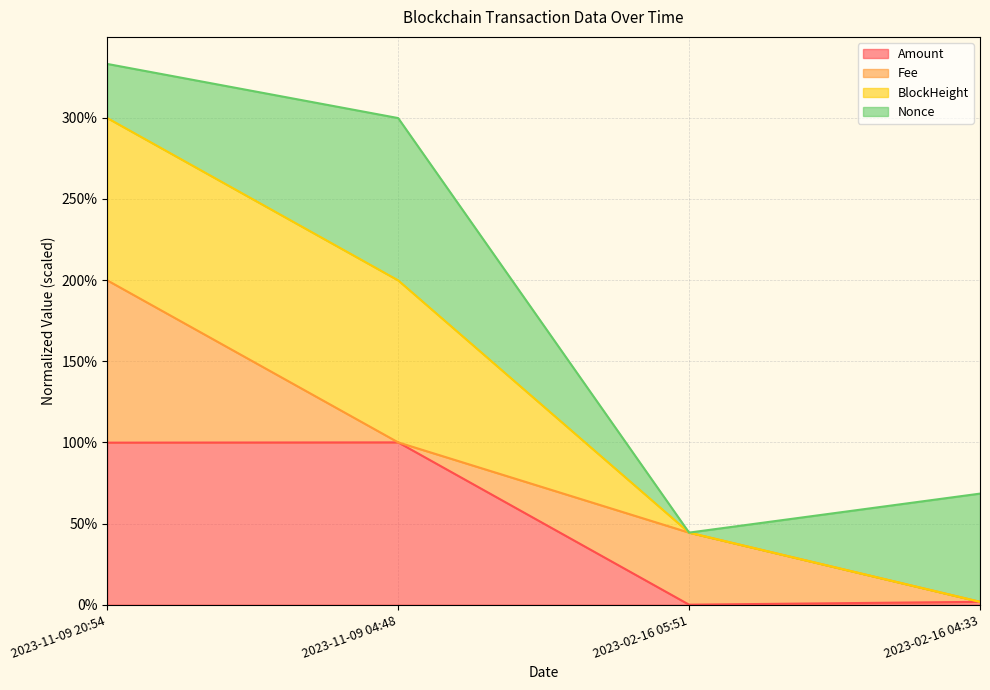

At how many categories does at least one series exceed 303?

1